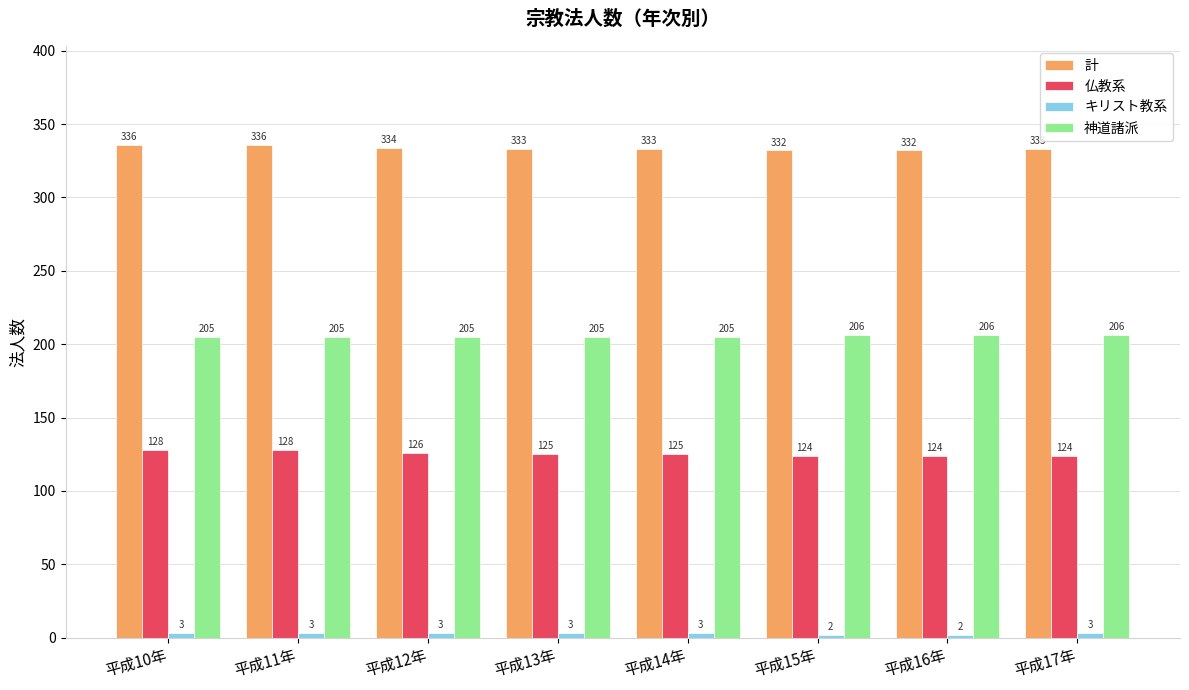

What is the label of the 2nd bar from the left?

平成11年